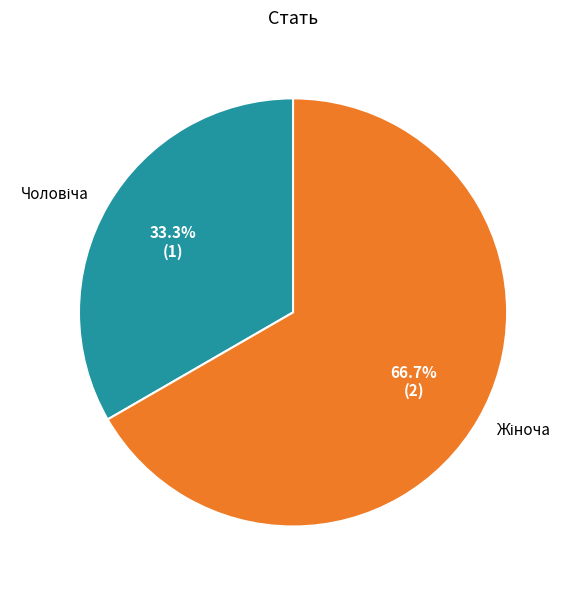

The Чоловіча slice represents 33% of the pie. True or false?

True